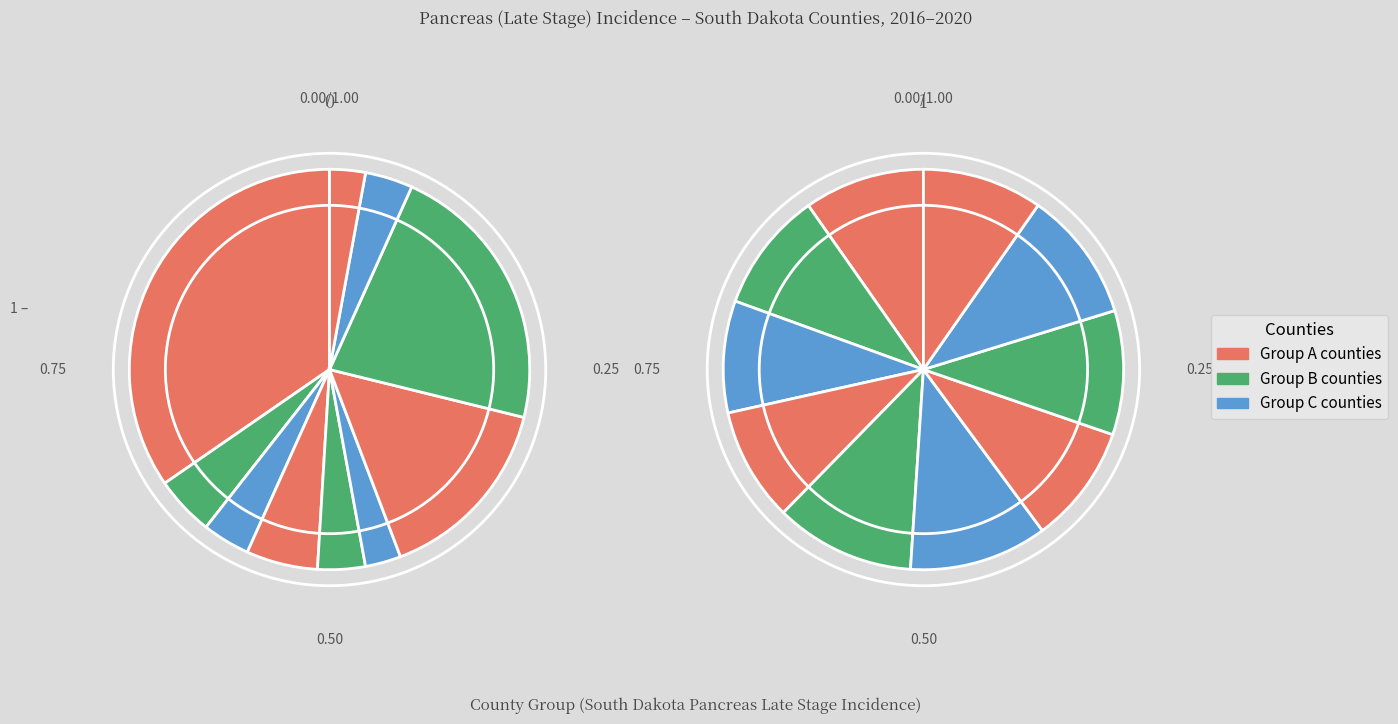

Count the number of slices in the pie.

10